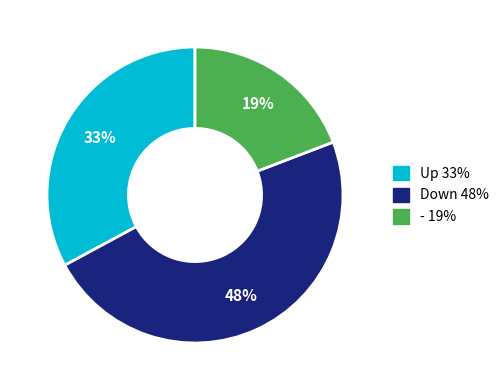

Is there any slice that represents more than half of the pie?

No